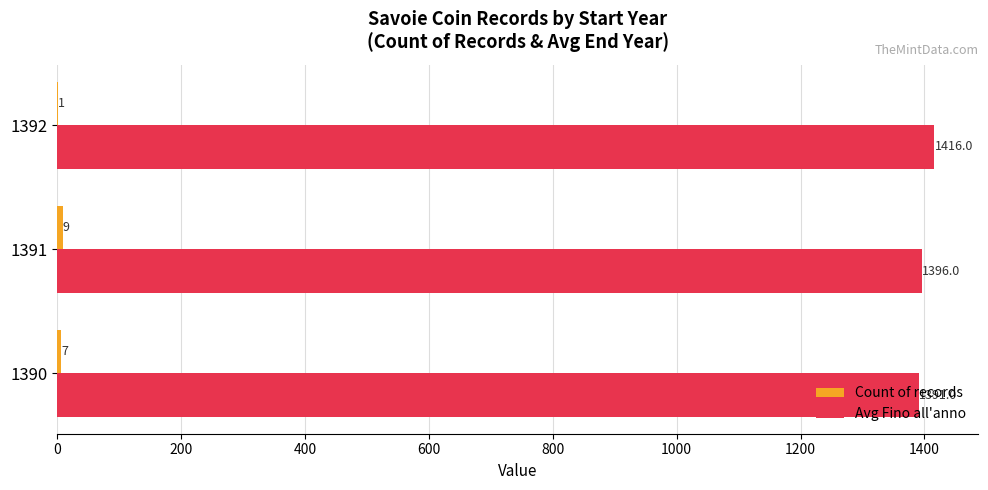

What is the sum of all Avg Fino all'anno values?

4203